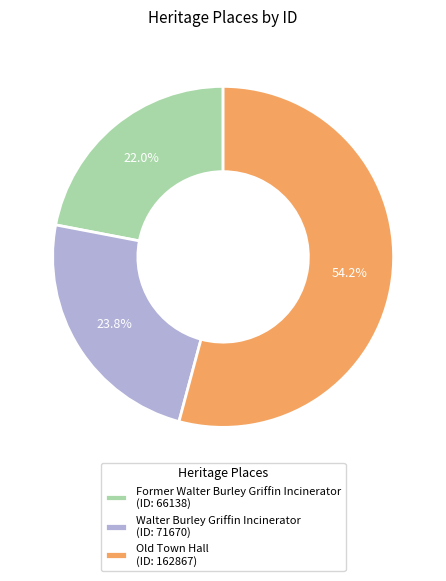

What is the largest slice in the pie chart?

Old Town Hall